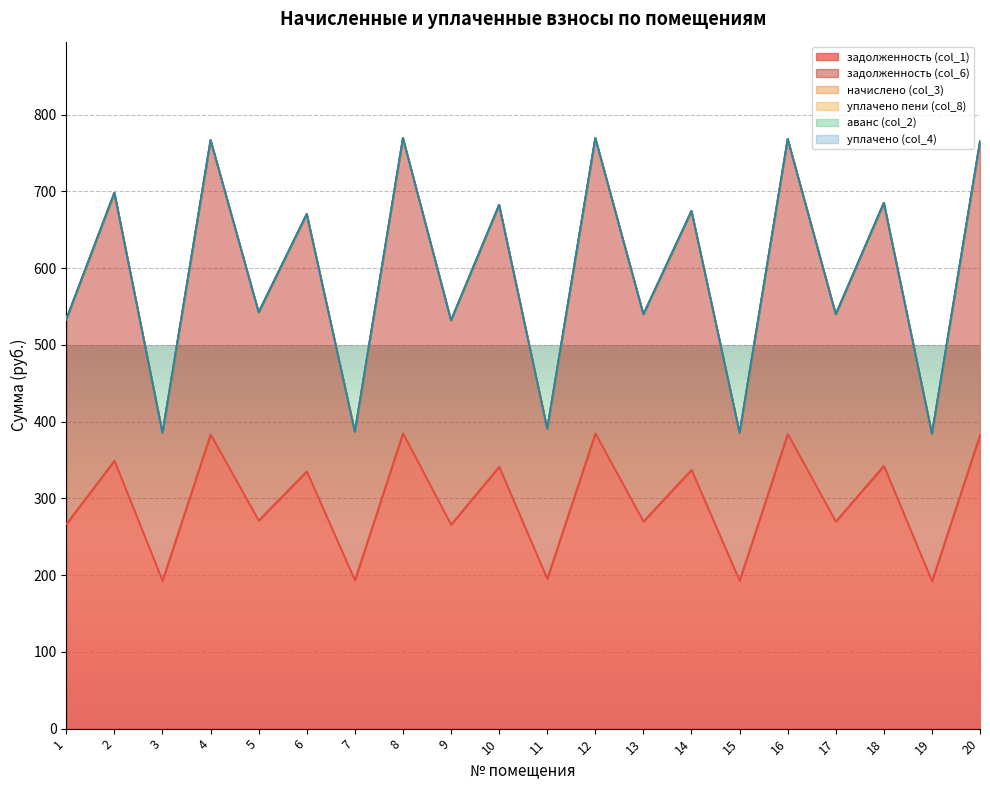

True or false: задолженность (col_1) and задолженность (col_6) intersect in this chart.

False